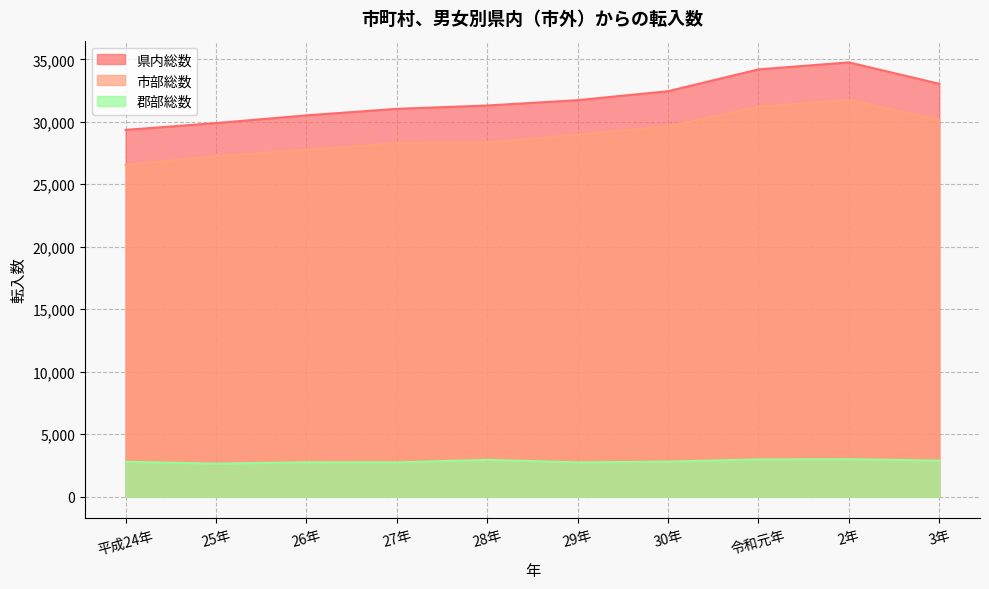

The value of 郡部総数 at 27年 is 2747. True or false?

True